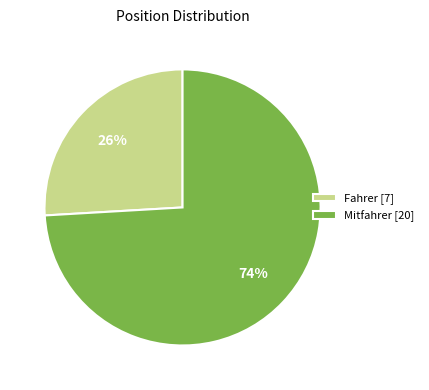

To the nearest percent, what is the combined percentage of Mitfahrer [20] and Fahrer [7]?

100%